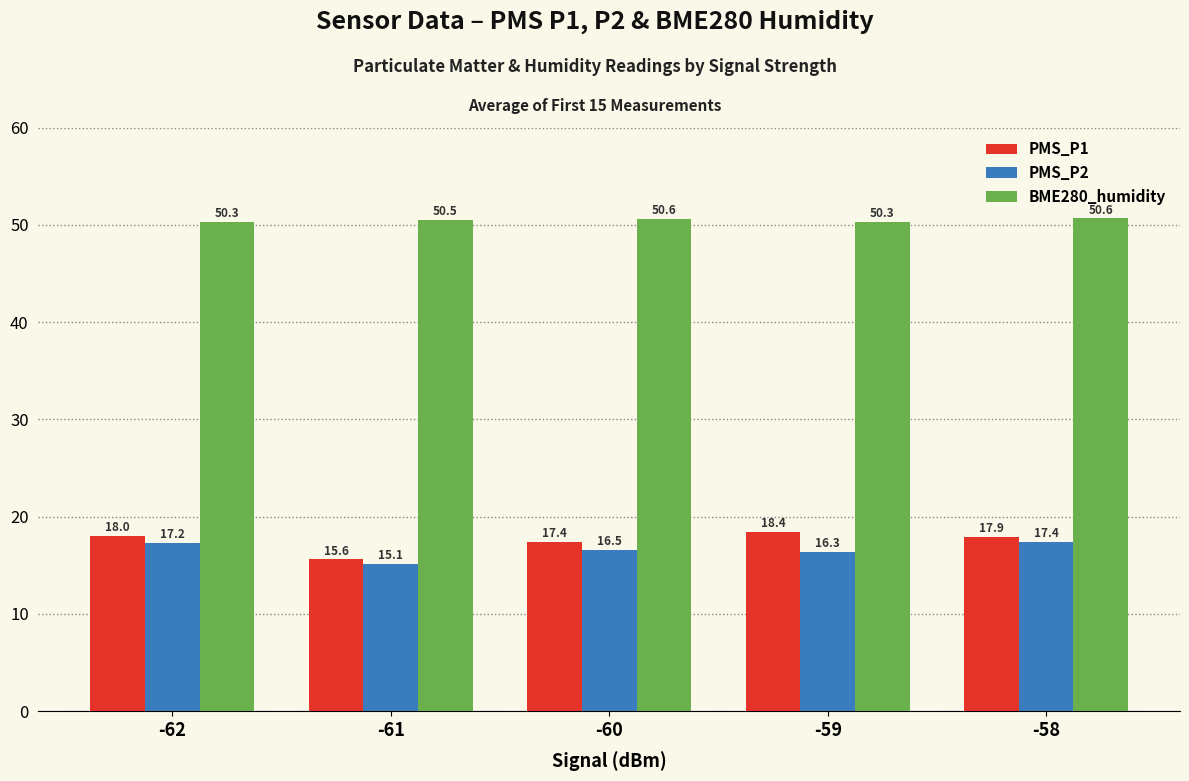

What is the difference between the PMS_P2 values at -58 and -60?

0.9